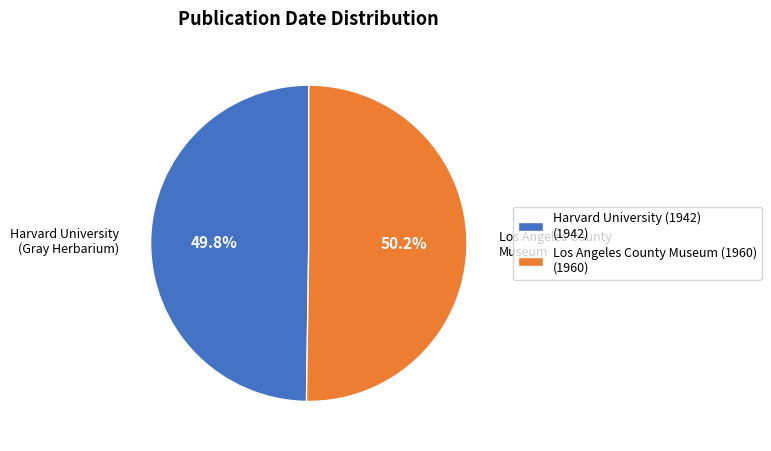

The Harvard University (1942) slice represents 50% of the pie. True or false?

True